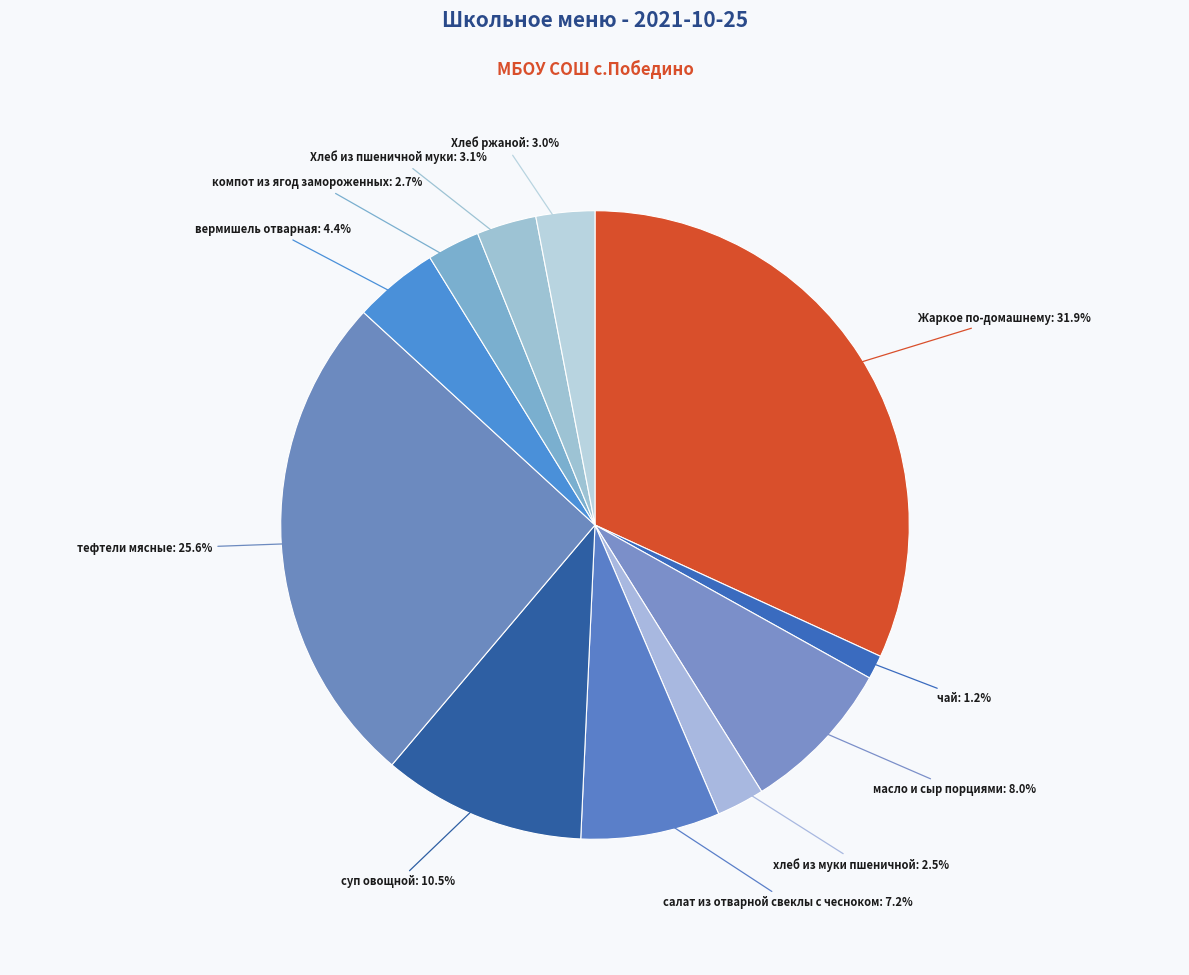

What percentage is NOT represented by компот из ягод замороженных?

97.3%